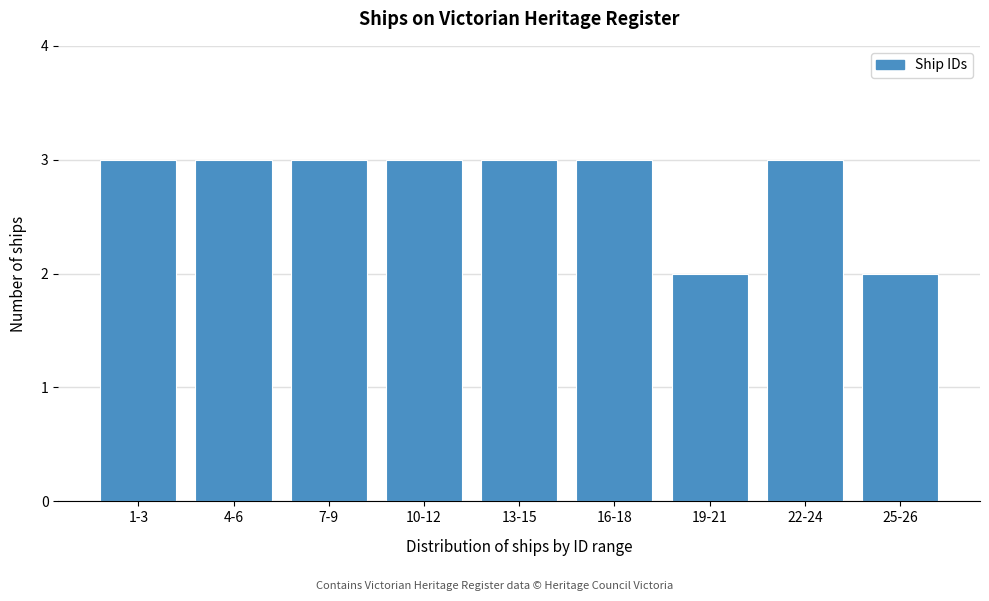

Reading left to right, transcribe all the data shown in this chart.

3	3	3	3	3	3	2	3	2